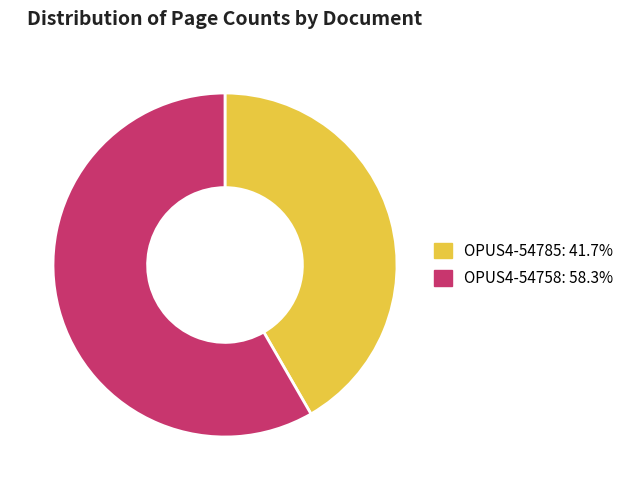

Which slice represents more than half of the pie?

OPUS4-54758